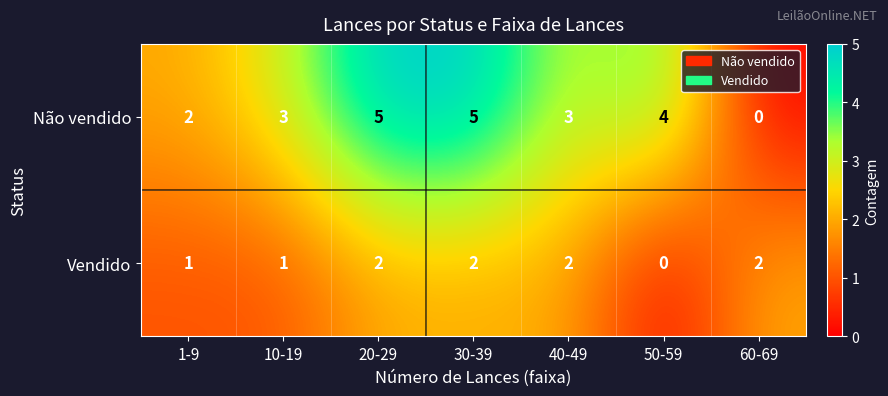

Is it true that Não vendido equals 0 at 60-69?

True